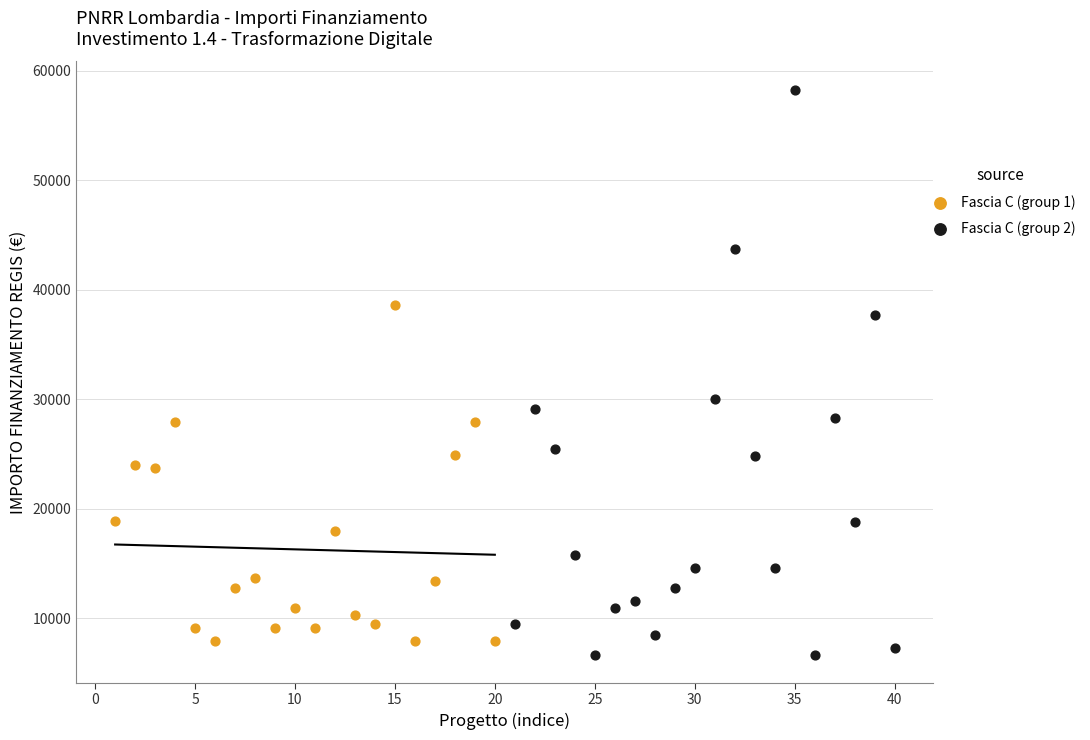

Which series reaches the maximum Y coordinate?

Fascia C (group 2)